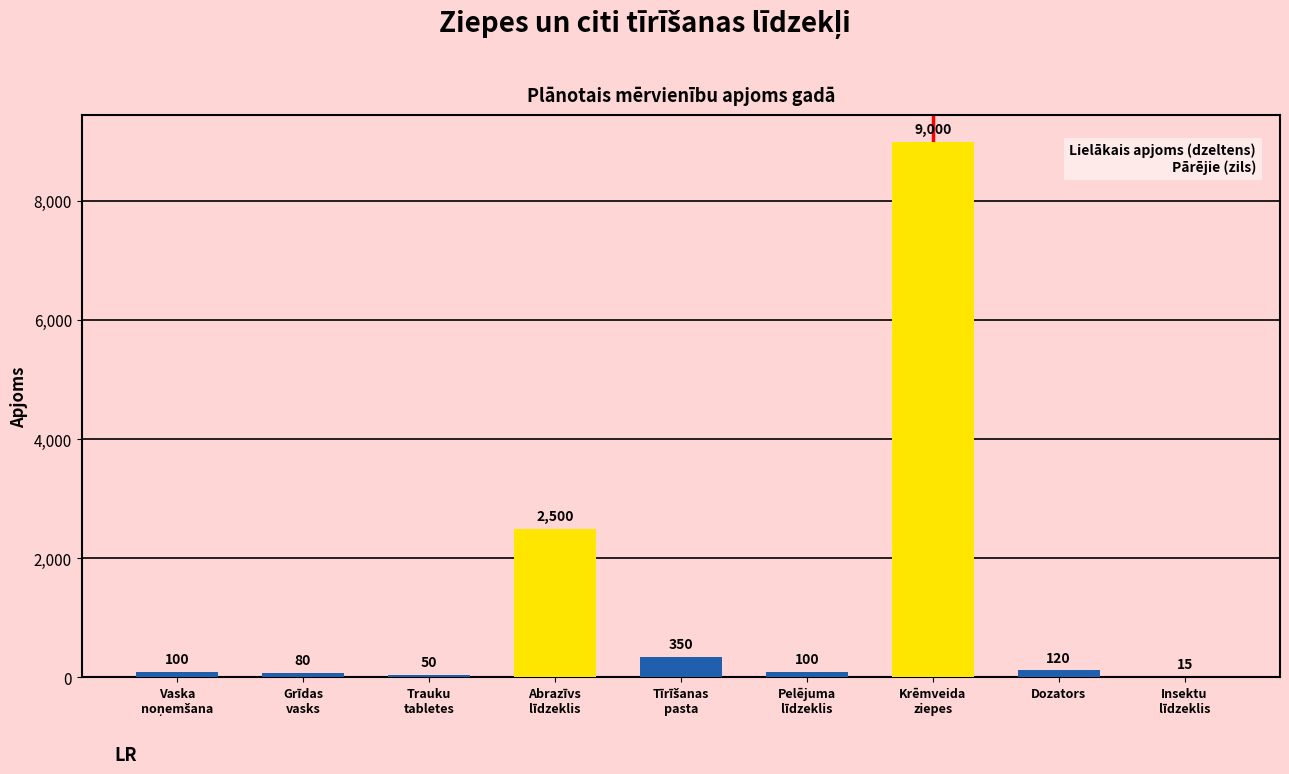

What is the maximum value shown in the chart?

9000